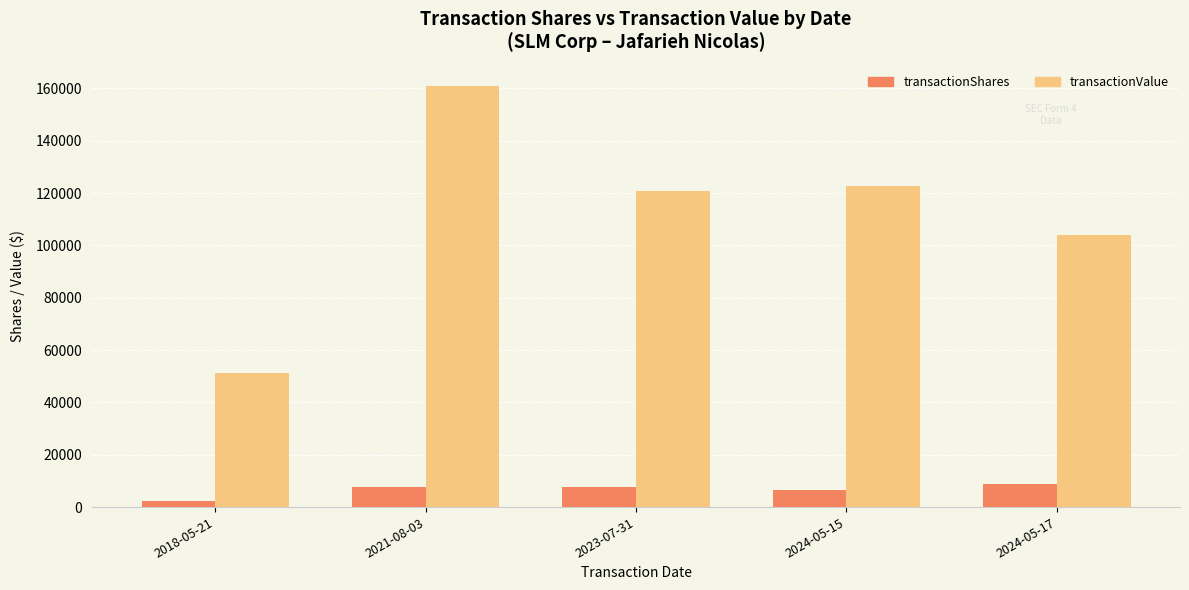

What is the sum of the transactionShares values at 2018-05-21 and 2021-08-03?

9951